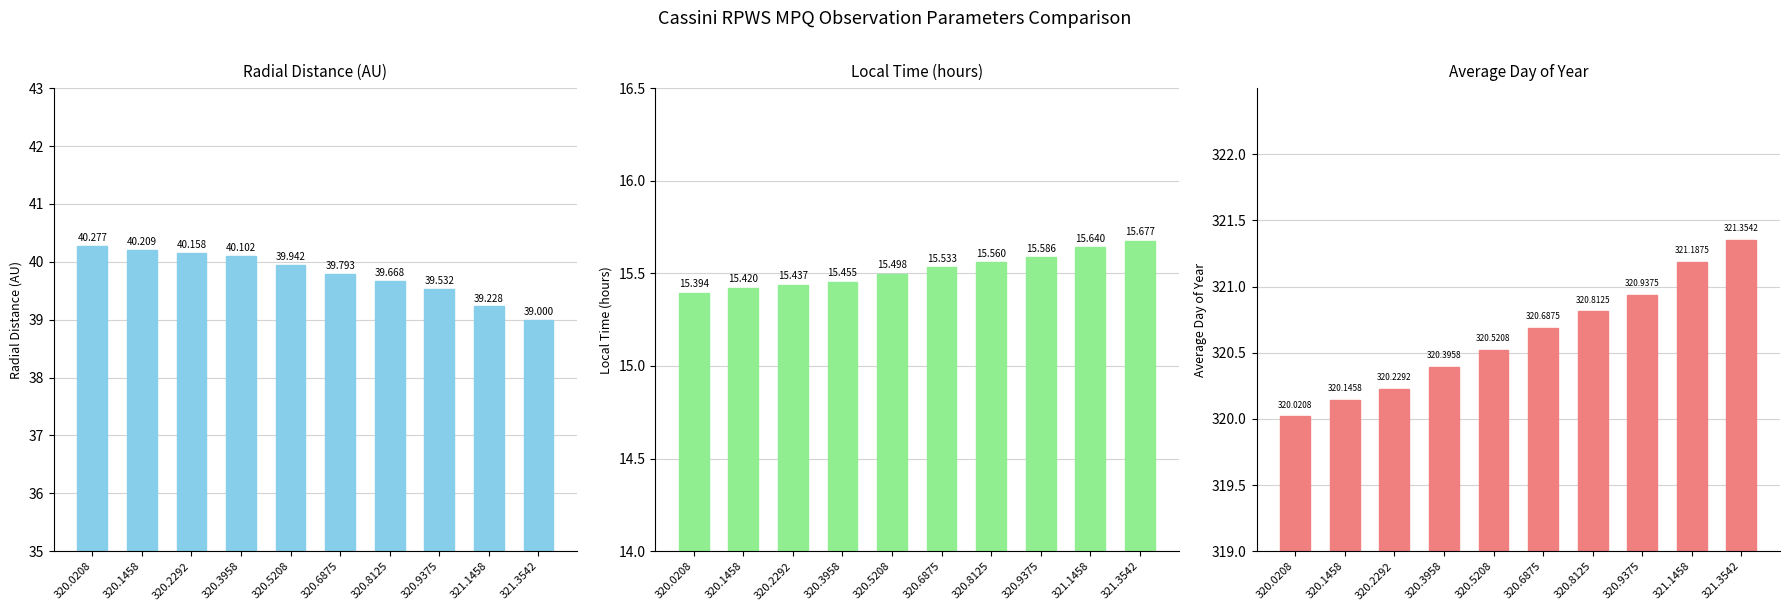

The value of Local Time at 320.8125 is 15.6. True or false?

True